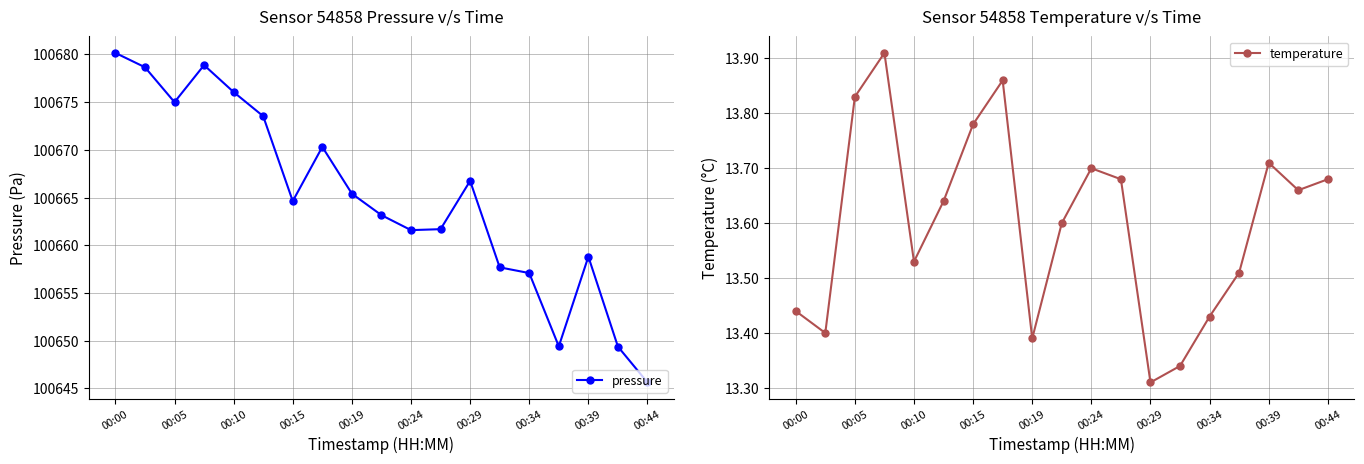

The value of pressure at 11 is 100661.7. True or false?

True